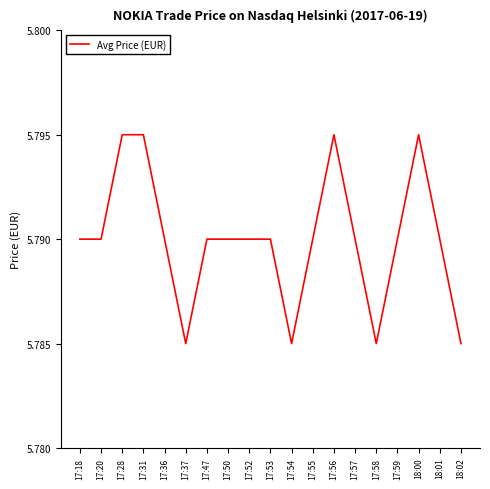

Count the values in the range 5 to 6.

19